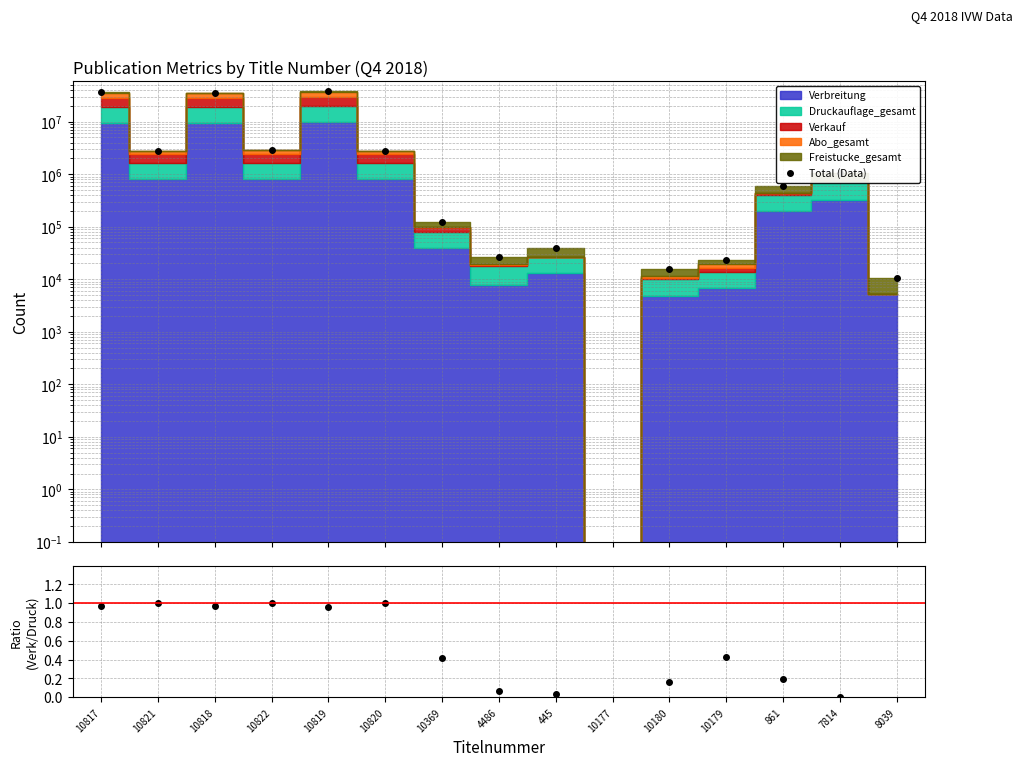

Which series changed the most between 10369 and 8039?

Total (Data)